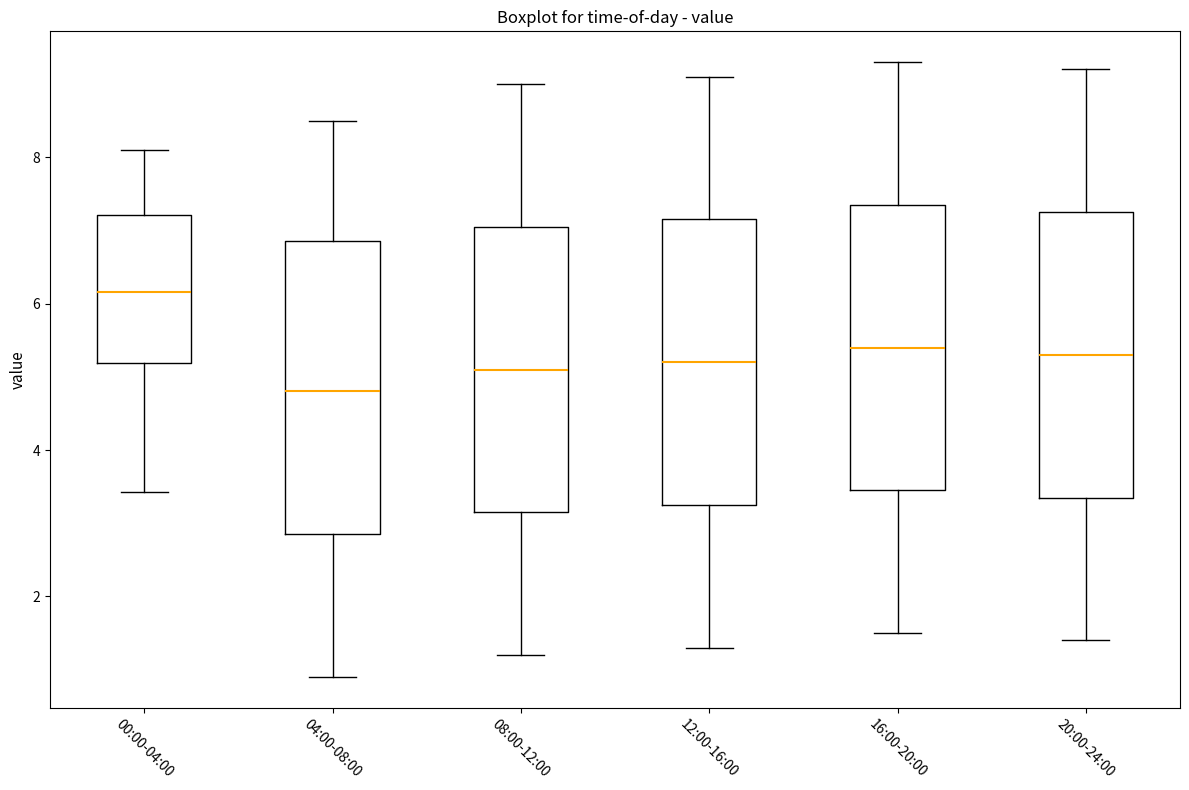

Reading left to right, read every box against the y-axis: the position of its median line, the range the box covers, and the ends of its whiskers. The values are not printed on the chart, so give them approximately, as read against the axis.

00:00-04:00: median 6.2, box 5.2 to 7.2, whiskers 3.4 to 8.2
04:00-08:00: median 4.8, box 2.8 to 6.8, whiskers 1.0 to 8.6
08:00-12:00: median 5.2, box 3.2 to 7.0, whiskers 1.2 to 9.0
12:00-16:00: median 5.2, box 3.2 to 7.2, whiskers 1.4 to 9.2
16:00-20:00: median 5.4, box 3.4 to 7.4, whiskers 1.6 to 9.4
20:00-24:00: median 5.4, box 3.4 to 7.2, whiskers 1.4 to 9.2